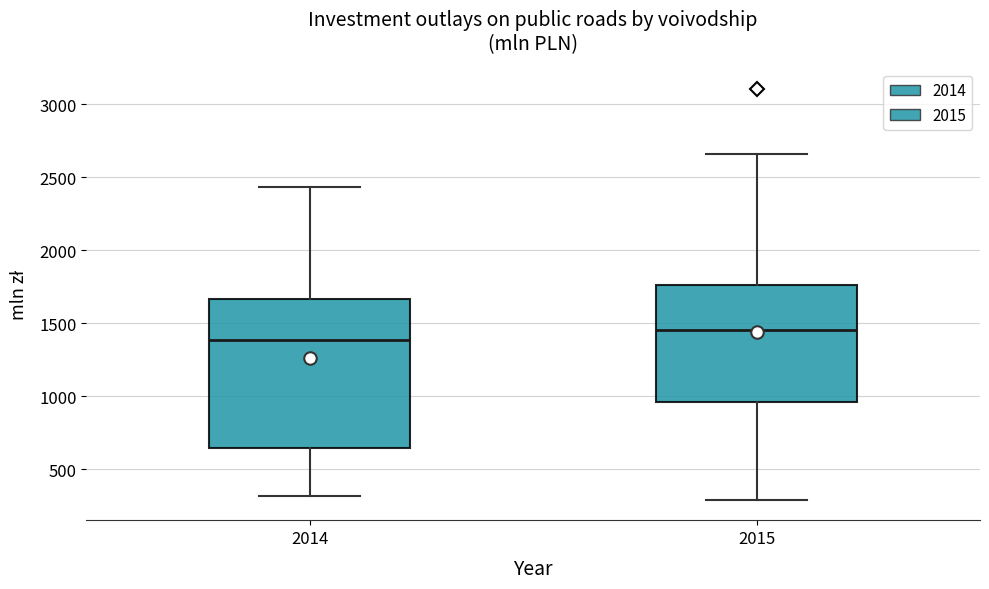

Reading left to right, read every box against the y-axis: the position of its median line, the range the box covers, and the ends of its whiskers. The values are not printed on the chart, so give them approximately, as read against the axis.

2014: median 1400, box 650 to 1650, whiskers 300 to 2450
2015: median 1450, box 950 to 1750, whiskers 300 to 2650